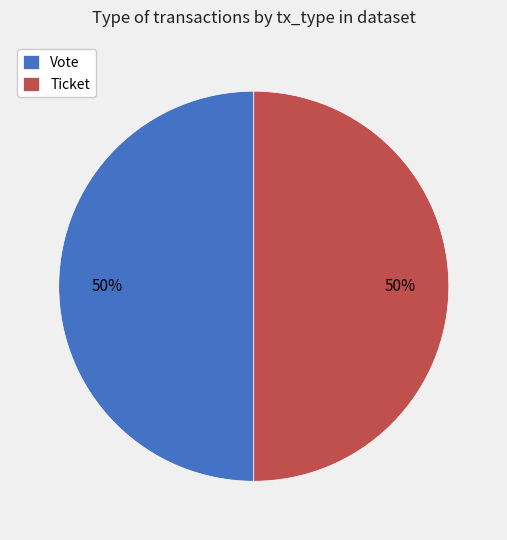

How many segments does this pie chart have?

2